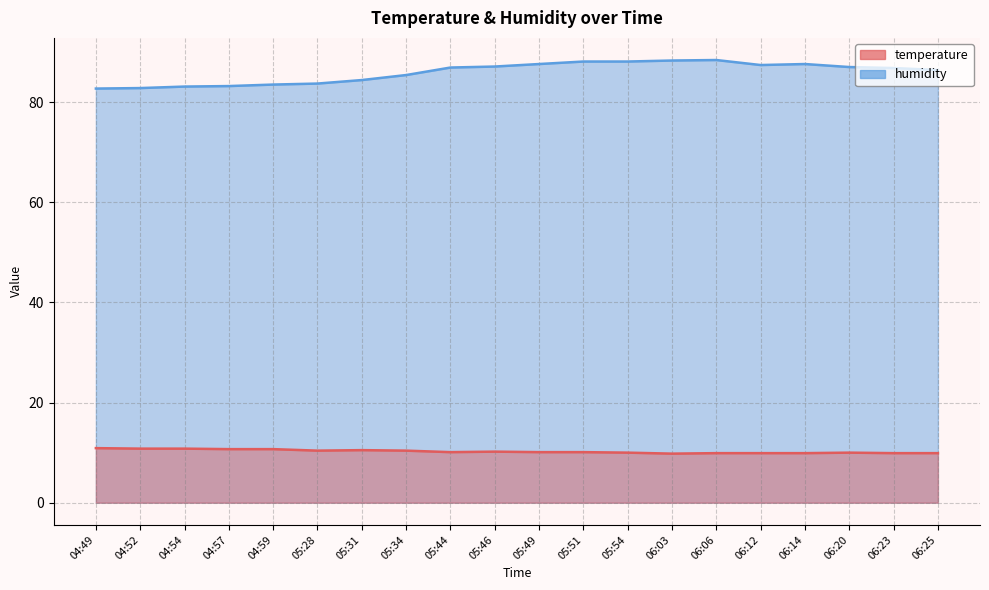

True or false: temperature and humidity cross at least once.

False